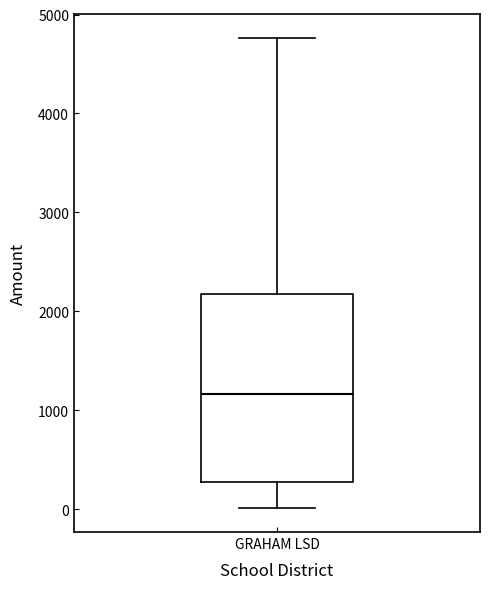

Read this box plot against the y-axis: the position of the median line, the range covered by the box, and the ends of both whiskers. The values are not printed on the chart, so give them approximately, as read against the axis.

median 1200, box 300 to 2200, whiskers 0 to 4800